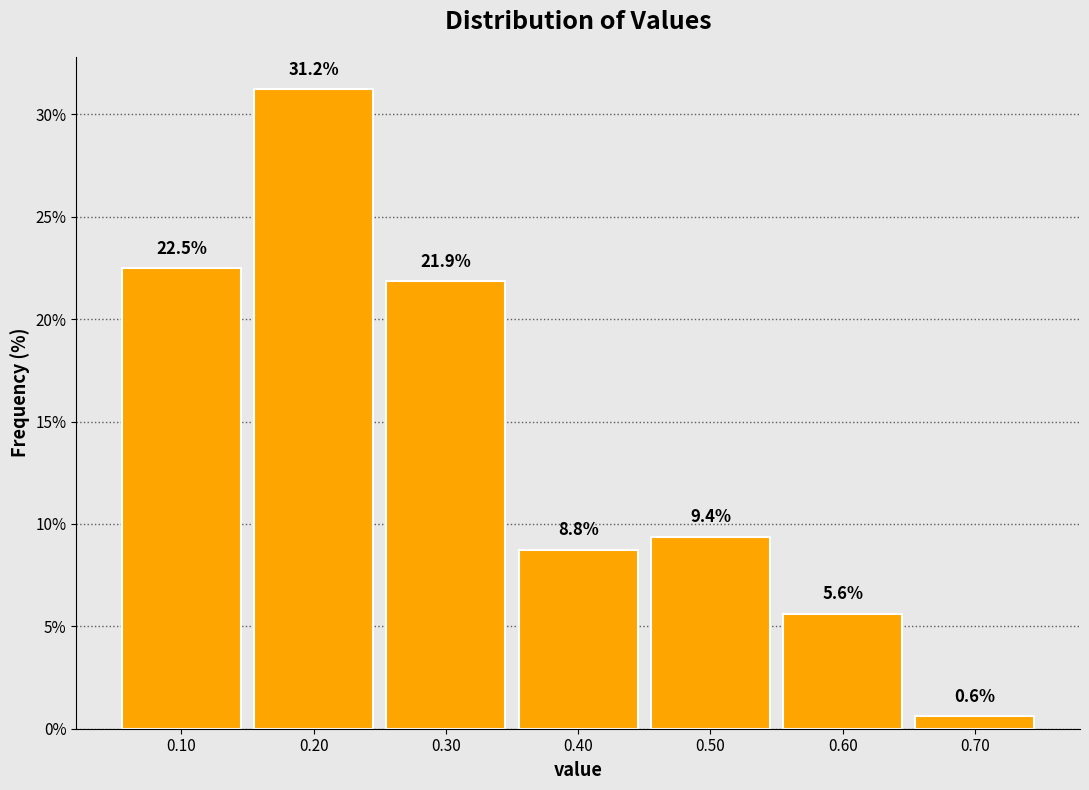

Reading left to right, transcribe this chart: for each bar, give the range it covers on the x-axis and its height.

0.05 to 0.15: 22.5
0.15 to 0.25: 31.2
0.25 to 0.35: 21.9
0.35 to 0.45: 8.8
0.45 to 0.55: 9.4
0.55 to 0.65: 5.6
0.65 to 0.75: 0.6